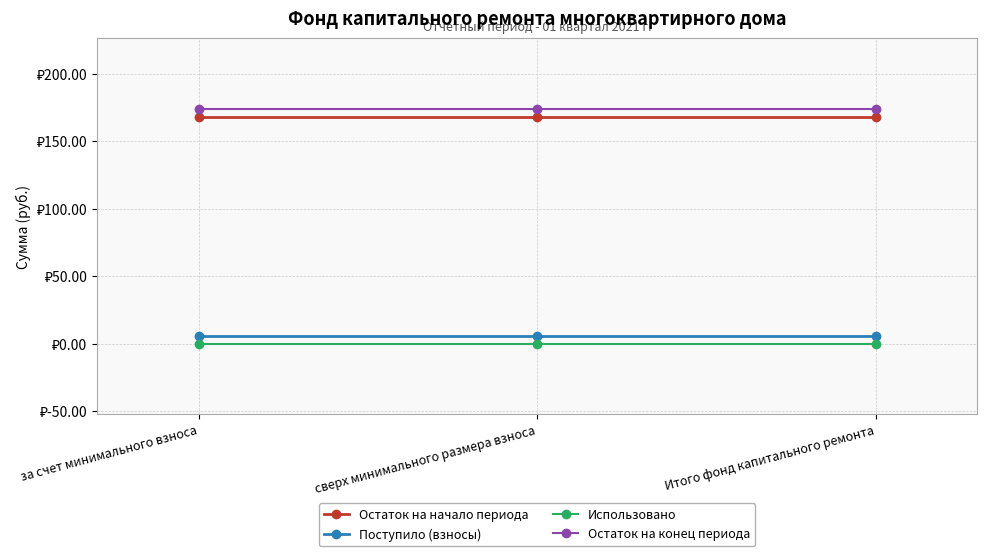

Reading left to right, extract all data points from this chart.

Остаток на начало периода: 168.2	168.2	168.2
Поступило (взносы): 5.9	5.9	5.9
Использовано: 0.0	0.0	0.0
Остаток на конец периода: 174.1	174.1	174.1